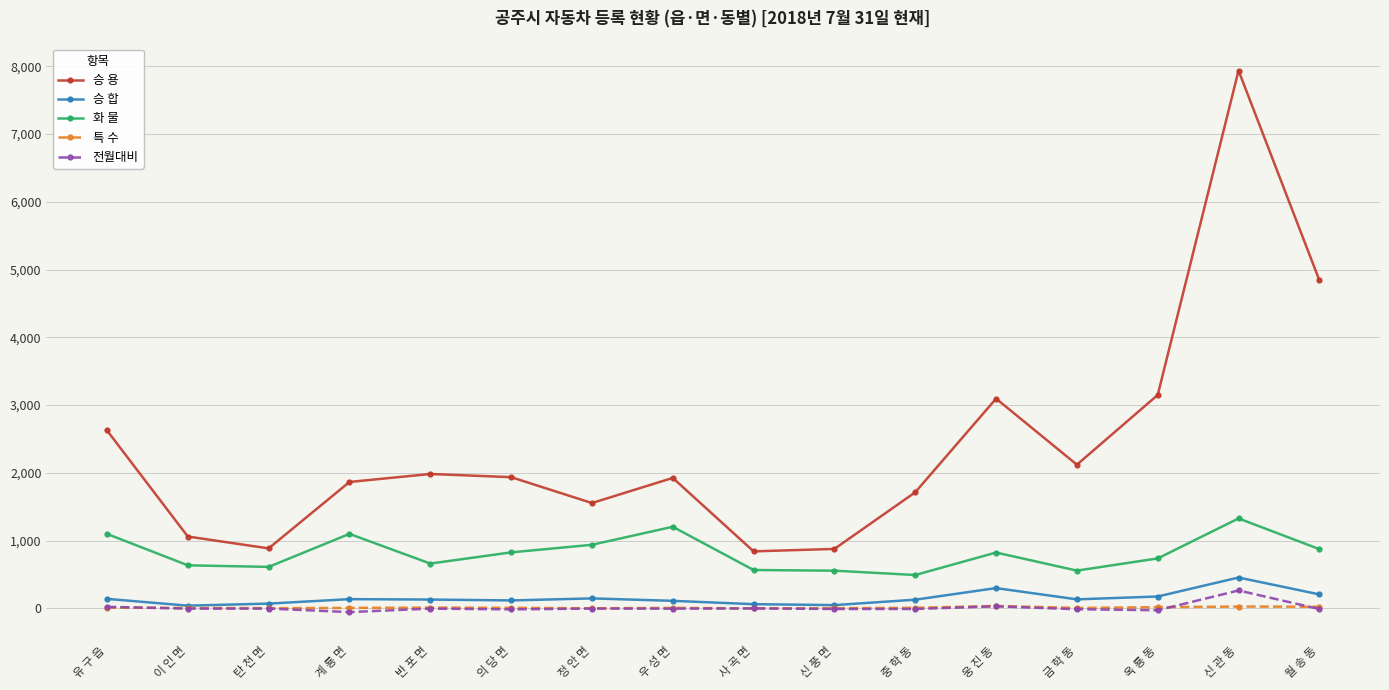

Which series has the largest total across all categories?

승 용